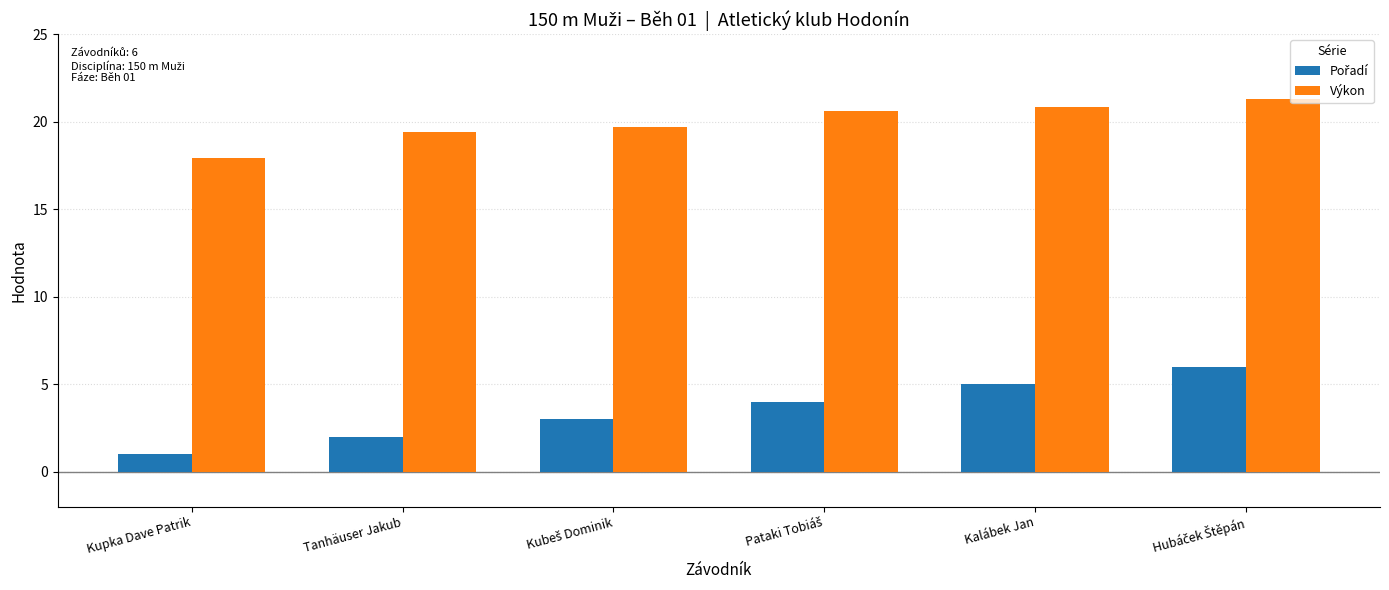

What is the highest value of the Výkon series?

21.3